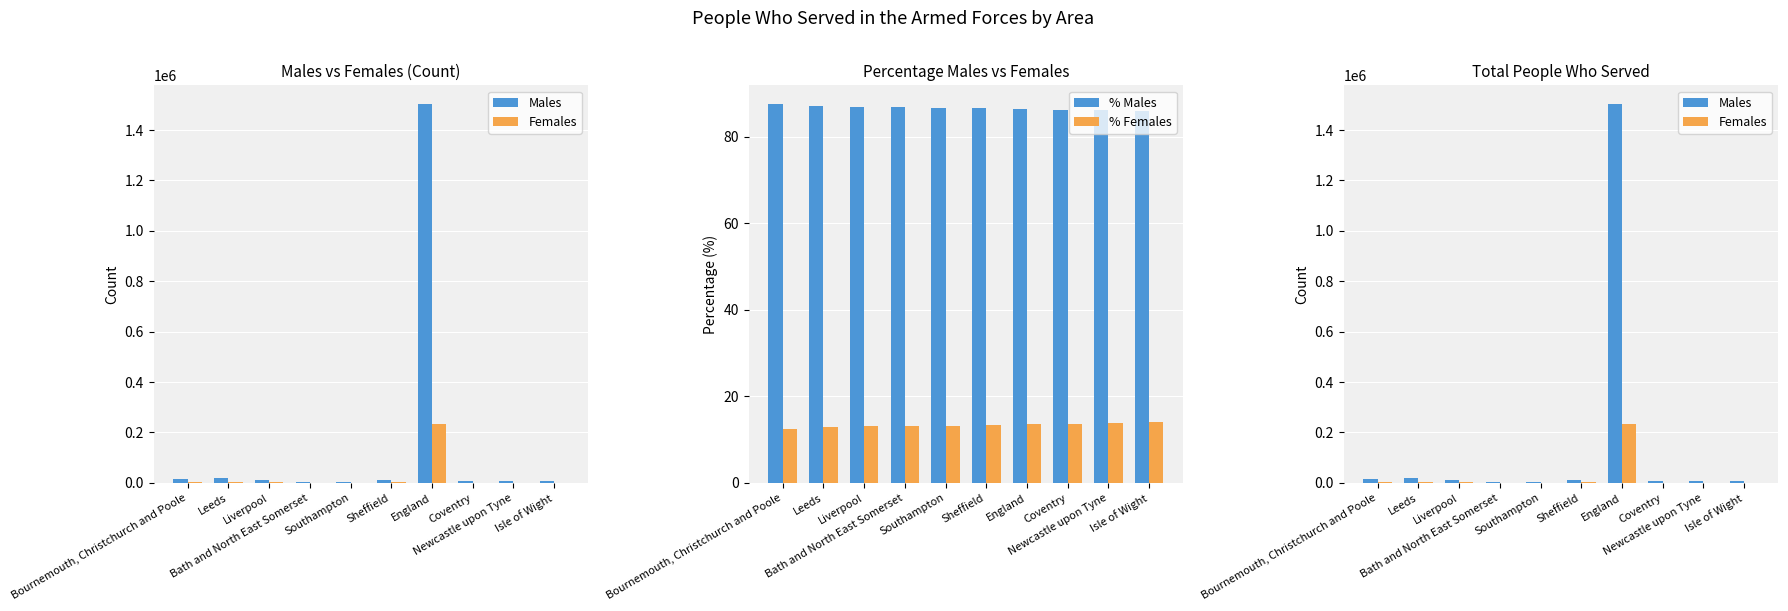

Is the value of Males at Liverpool greater than the value of % Males at Isle of Wight?

Yes